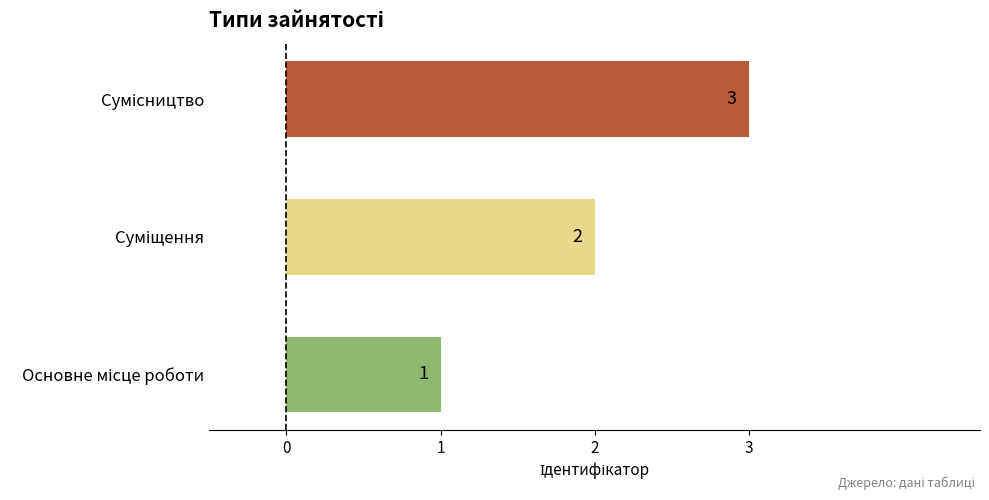

How many values are between 1 and 3?

3